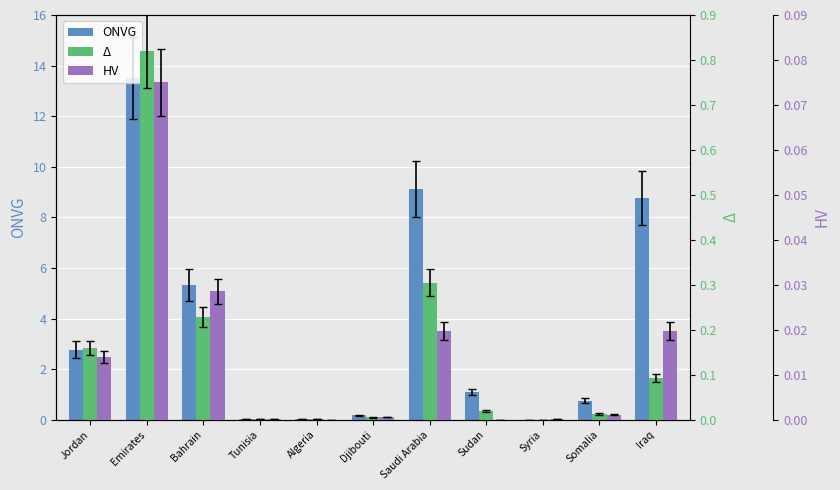

Are the bars horizontal?

No